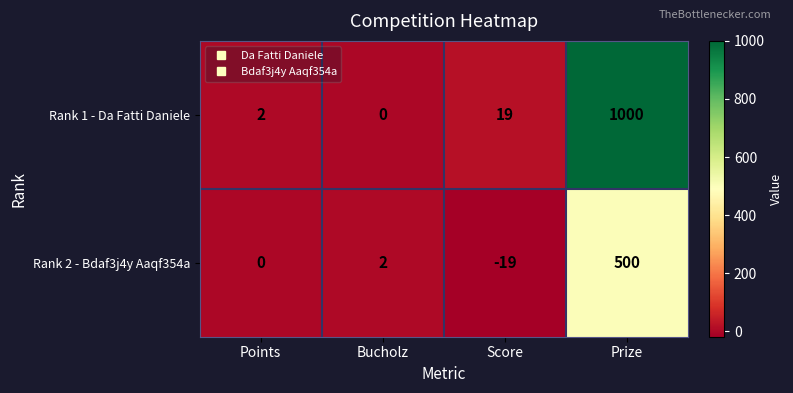

Reading right to left, what are all the values shown in this chart?

Rank 1 - Da Fatti Daniele: 1000	19	0	2
Rank 2 - Bdaf3j4y Aaqf354a: 500	-19	2	0